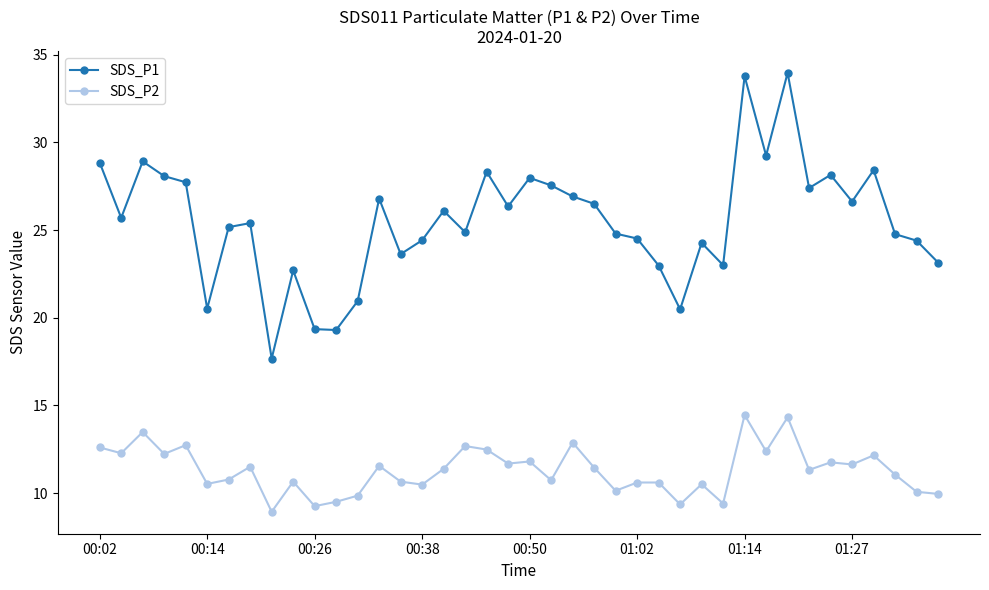

How many categories are shown in the chart?

40